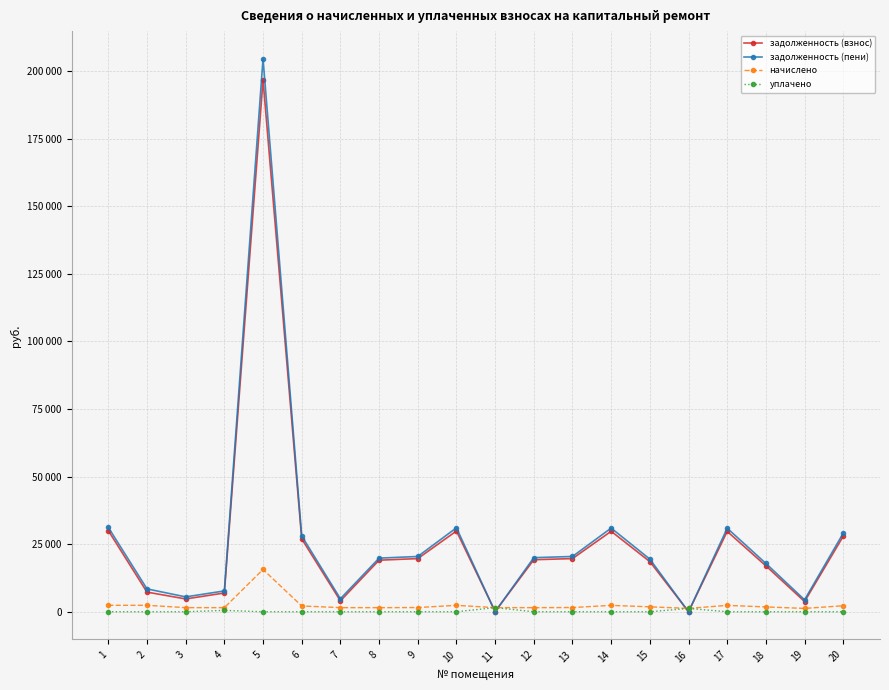

Reading right to left, extract all data points from this chart.

задолженность (взнос): 27951.7	3793.9	16980.9	29717.0	0.0	18551.2	29766.1	19664.3	19246.2	72.6	29864.1	19664.3	19075.7	4044.3	26970.9	196691.5	6942.8	4743.4	7267.4	30011.2
задолженность (пени): 29063.2	4417.9	17874.0	30898.7	0.0	19463.8	30949.7	20446.3	20006.7	0.0	31051.6	20446.3	19834.3	4808.7	28043.4	204512.9	7703.3	5507.8	8460.8	31204.6
начислено: 2223.0	1248.0	1786.2	2363.4	1248.0	1825.2	2367.3	1563.9	1521.0	1528.8	2375.1	1563.9	1517.1	1528.8	2145.0	15642.9	1521.0	1528.8	2386.8	2386.8
уплачено: 0.0	0.0	0.0	0.0	1240.0	0.0	0.0	0.0	0.0	1540.0	0.0	0.0	0.0	0.0	0.0	0.0	500.0	0.0	0.0	0.0